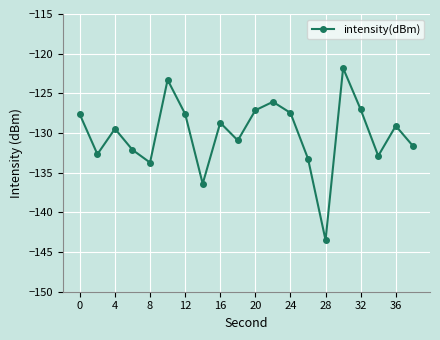

What is the value of the 13th point from the left?

-127.5